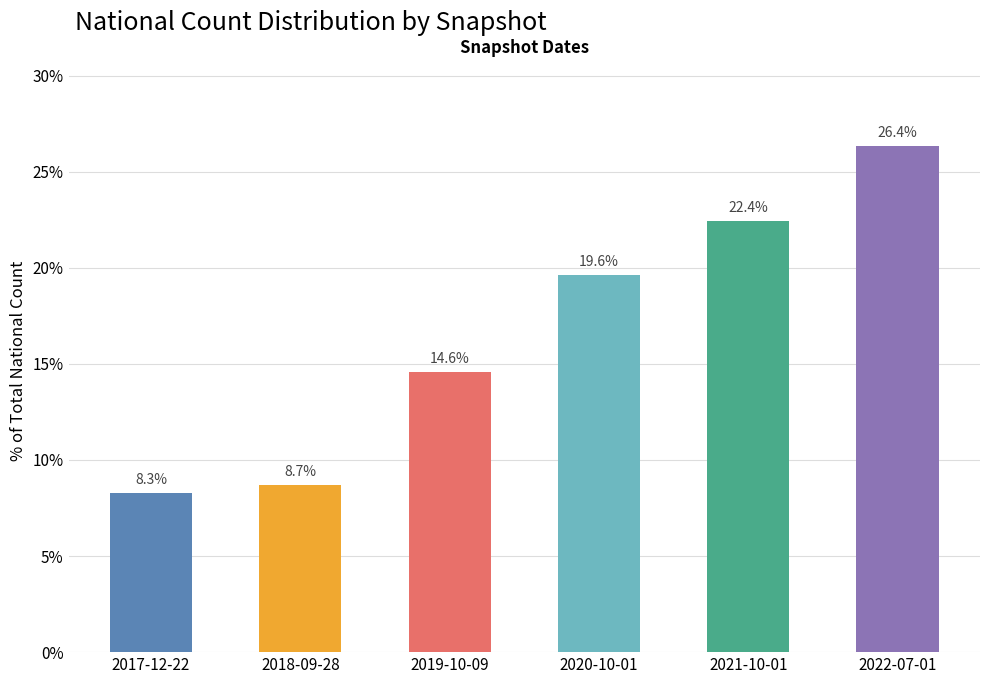

Does the chart contain any negative values?

No